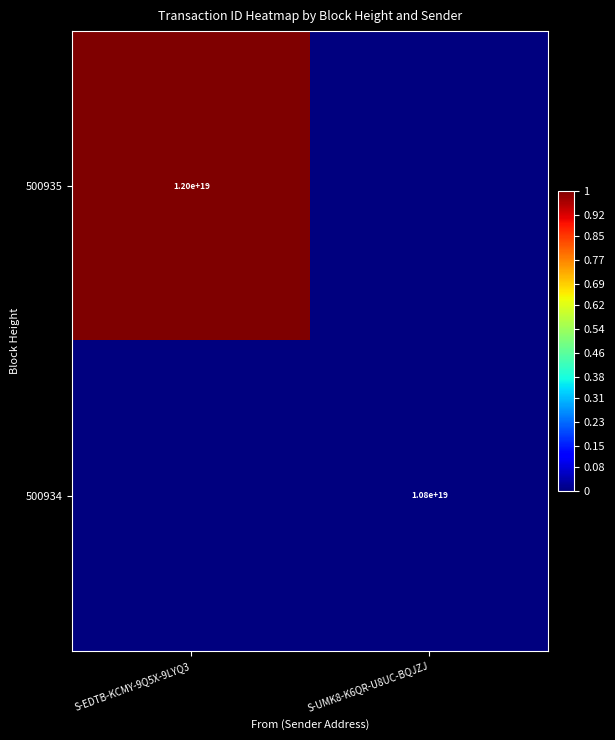

The 500935 series shows 19929078461513236480 at S-EDTB-KCMY-9Q5X-9LYQ3. True or false?

False